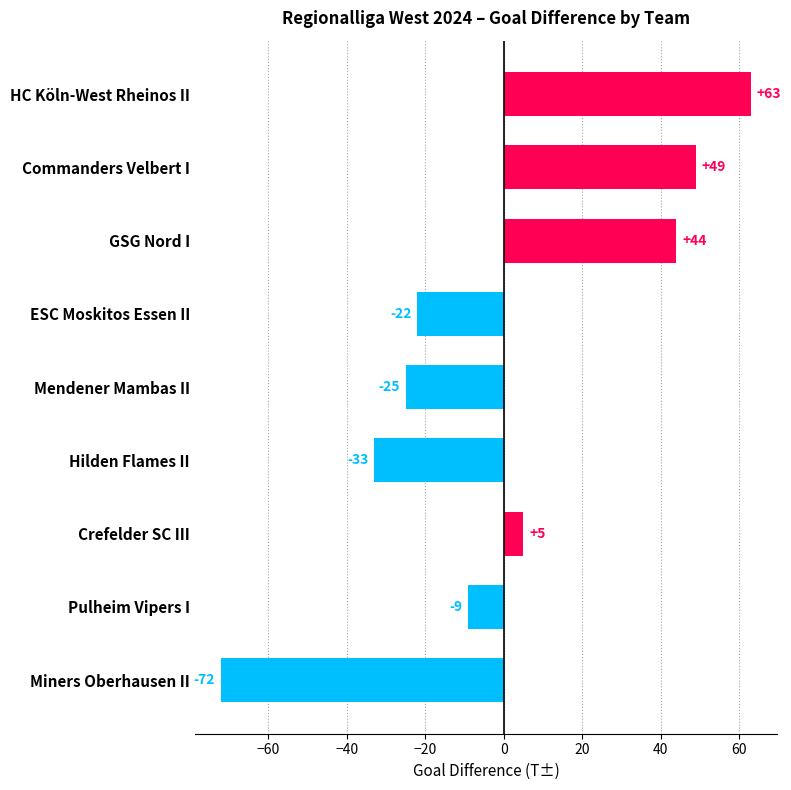

What is the difference between the maximum and minimum values?

135